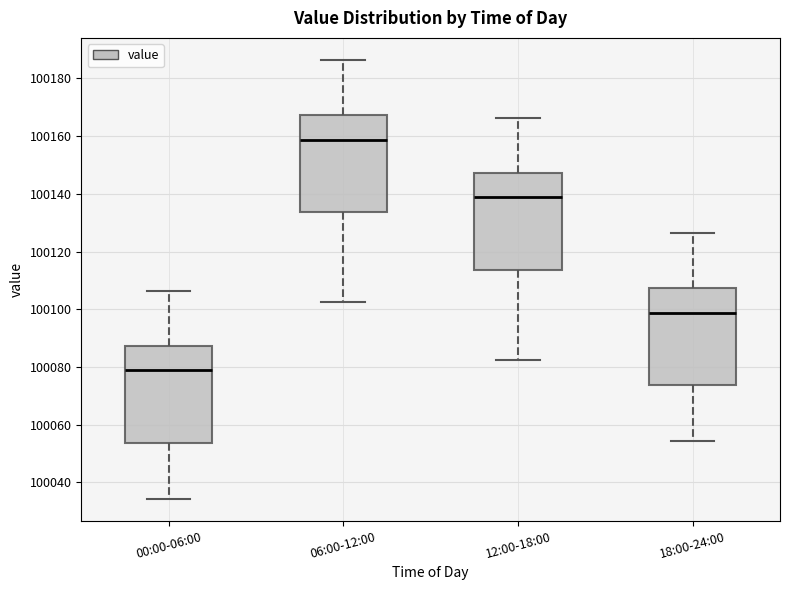

Reading left to right, read every box against the y-axis: the position of its median line, the range the box covers, and the ends of its whiskers. The values are not printed on the chart, so give them approximately, as read against the axis.

00:00-06:00: median 100078, box 100054 to 100088, whiskers 100034 to 100106
06:00-12:00: median 100158, box 100134 to 100168, whiskers 100102 to 100186
12:00-18:00: median 100138, box 100114 to 100148, whiskers 100082 to 100166
18:00-24:00: median 100098, box 100074 to 100108, whiskers 100054 to 100126